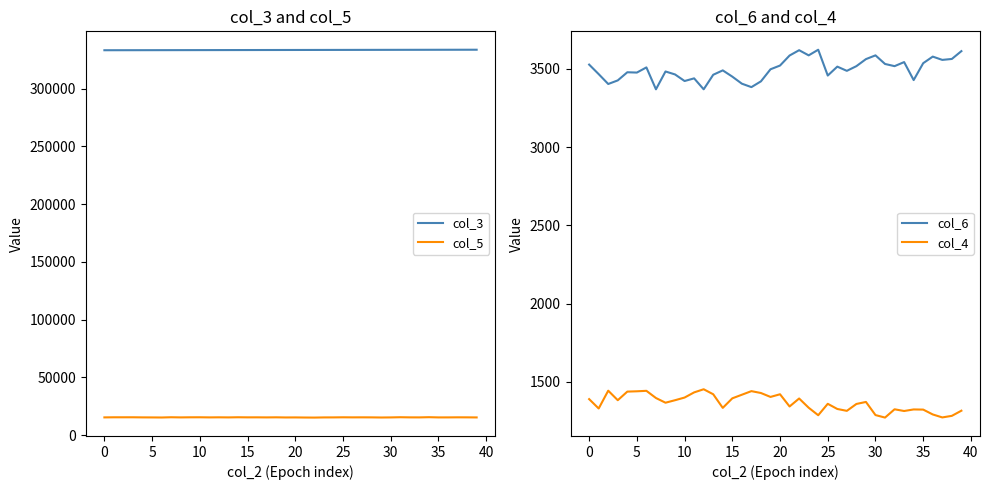

How many categories are shown in the chart?

40